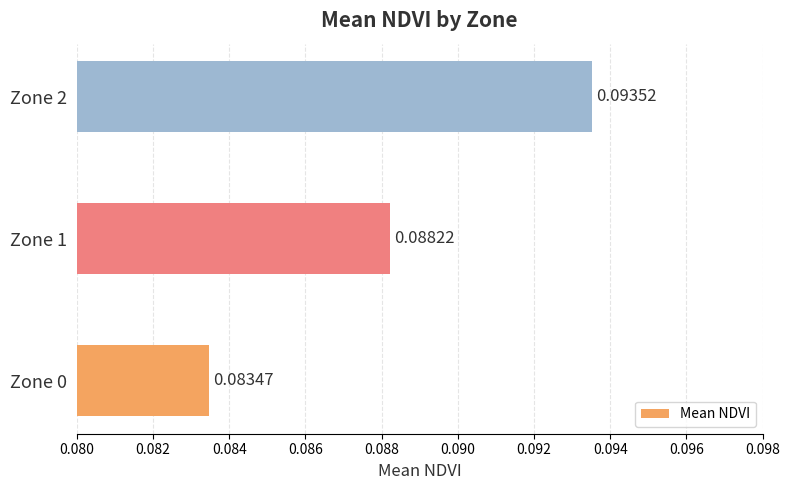

Where is the data nearest to the value 0?

Zone 0